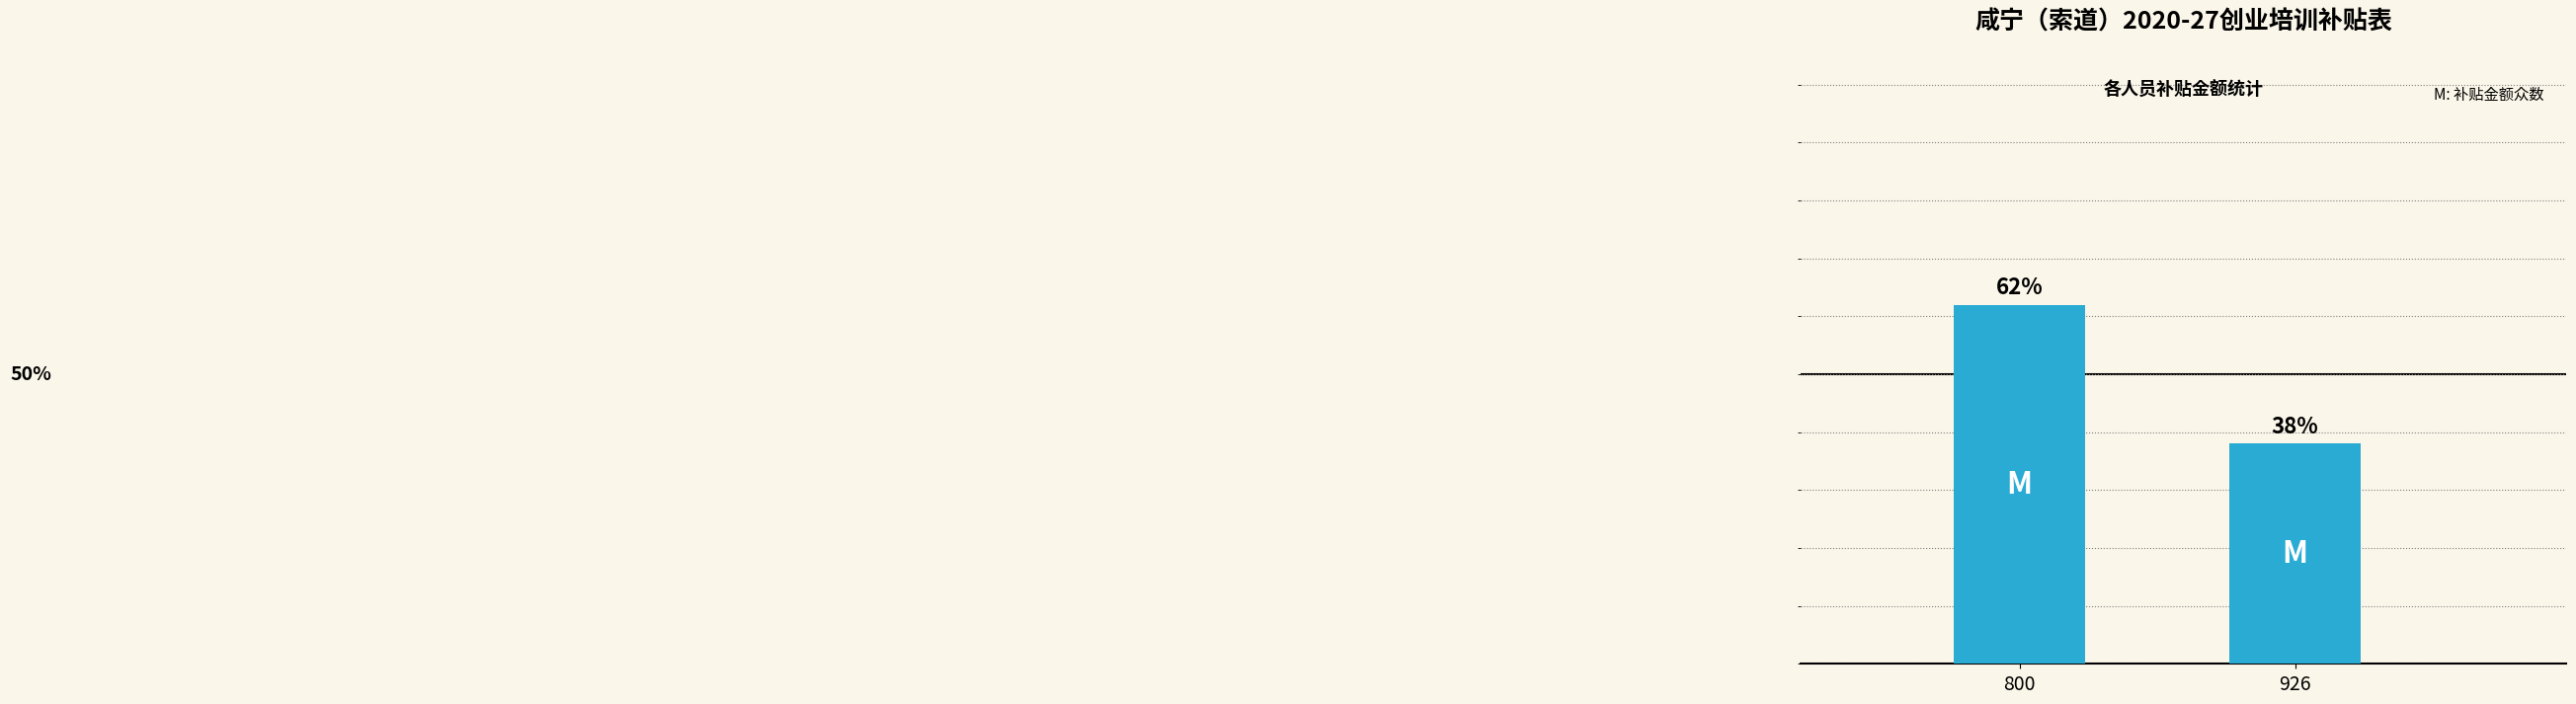

List the labels in order of value, smallest first.

926, 800